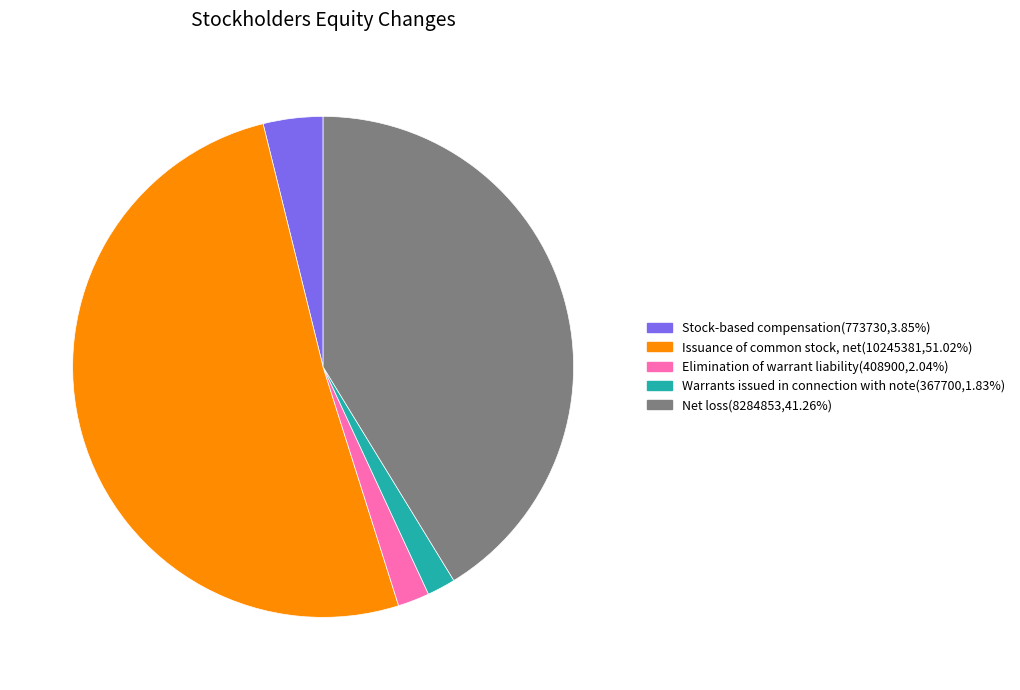

Does Warrants issued in connection with note(367700,1.83%) account for over 50% of the chart?

No